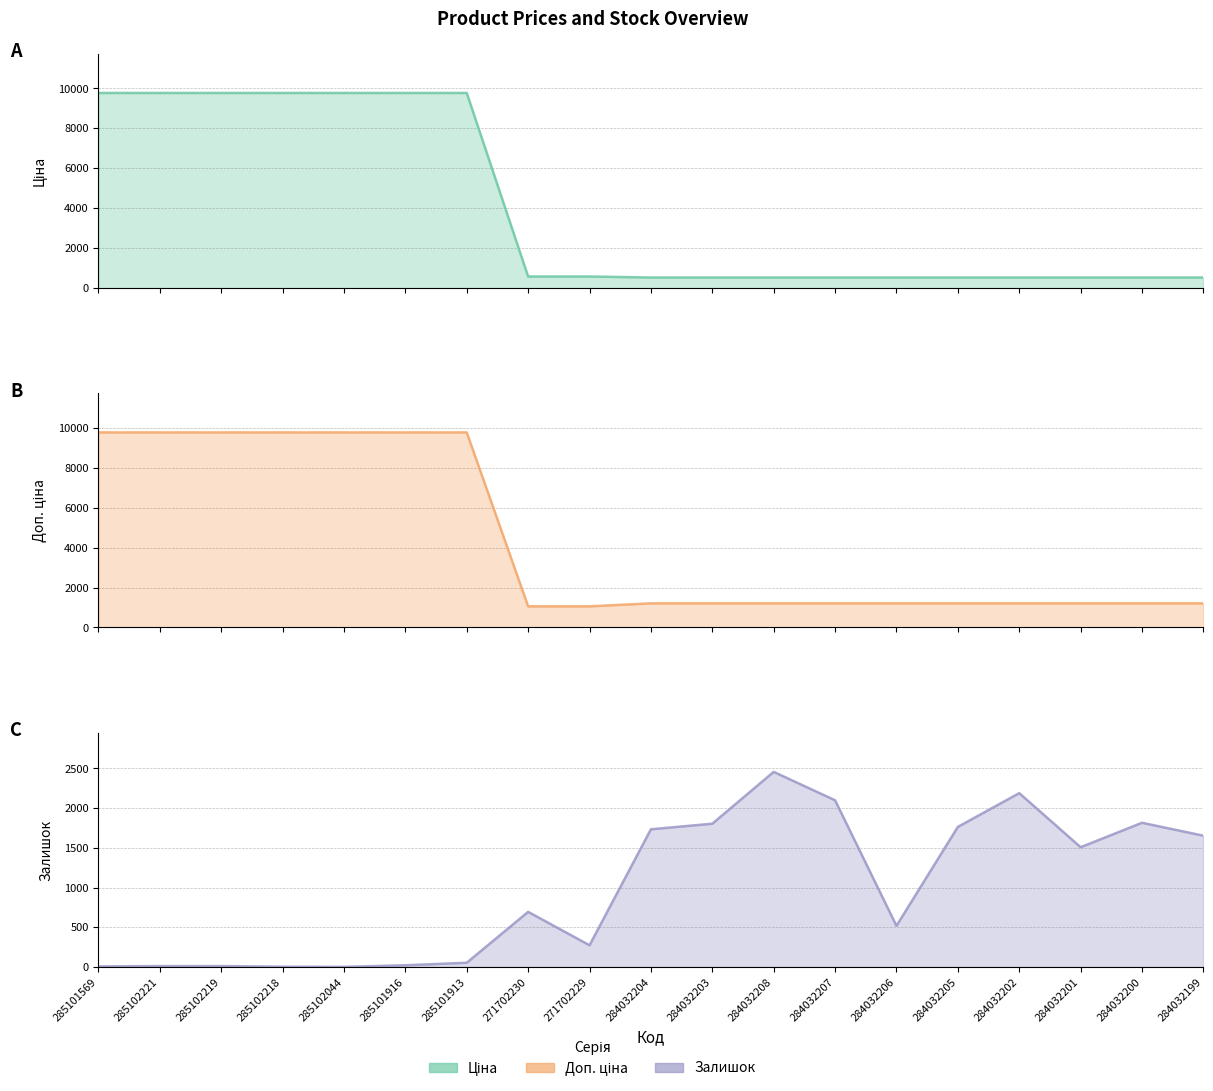

Rank the series at 284032207 from lowest to highest value.

Ціна, Доп. ціна, Залишок